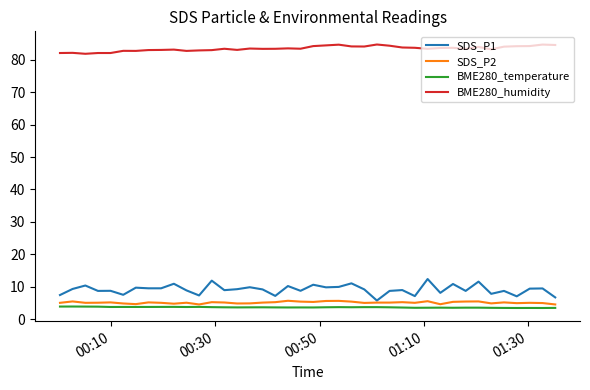

Which series has the widest spread of values?

SDS_P1